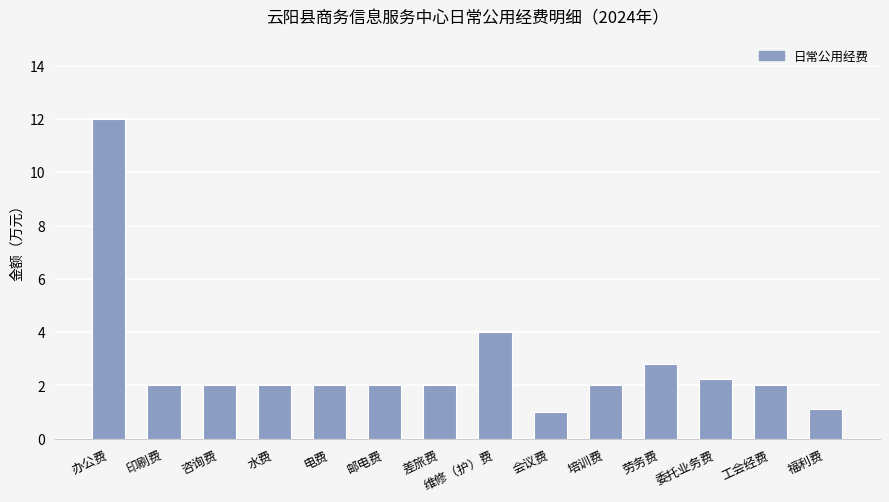

What is the approximate value at 水费?

2.0